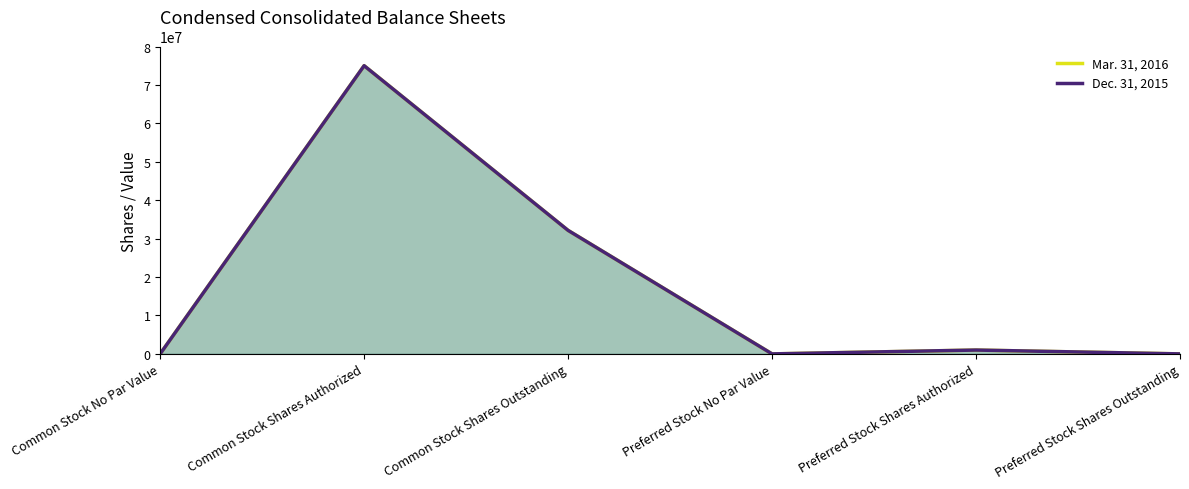

Is the value of Mar. 31, 2016 at Preferred Stock Shares Outstanding greater than the value of Dec. 31, 2015 at Preferred Stock No Par Value?

No